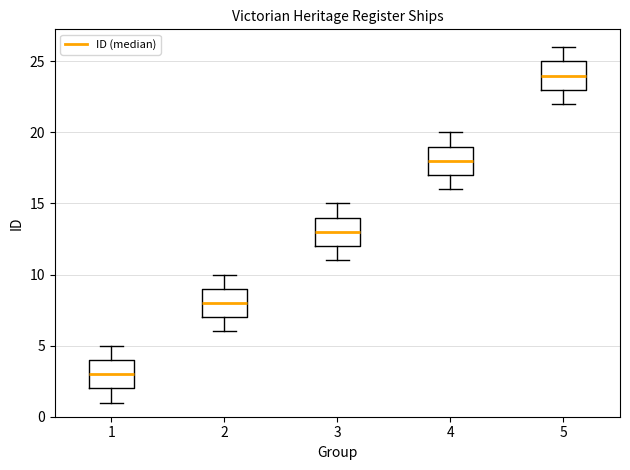

Where does the lower whisker of the box at x = 4 end on the y-axis? The values are not printed on the chart, so give them approximately, as read against the axis.

16